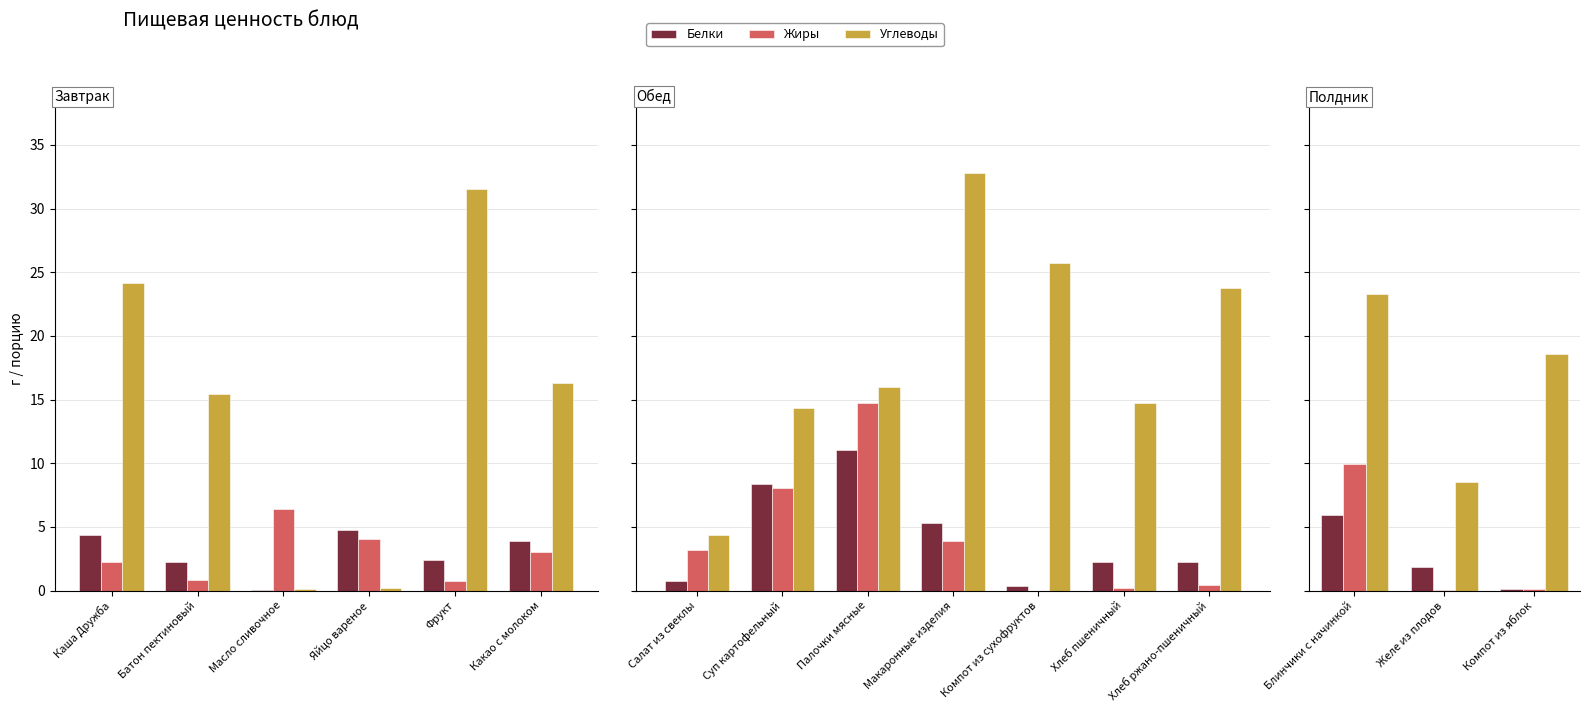

True or false: Углеводы has a value of 30.7 at Компот из яблок.

False